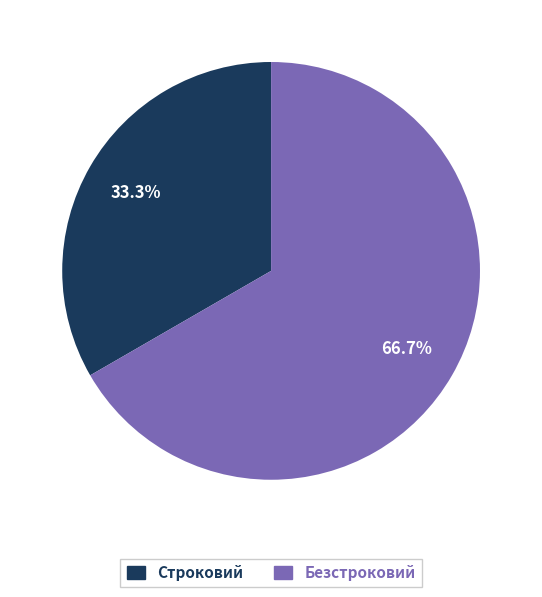

To the nearest percent, what is the combined percentage of Безстроковий and Строковий?

100%